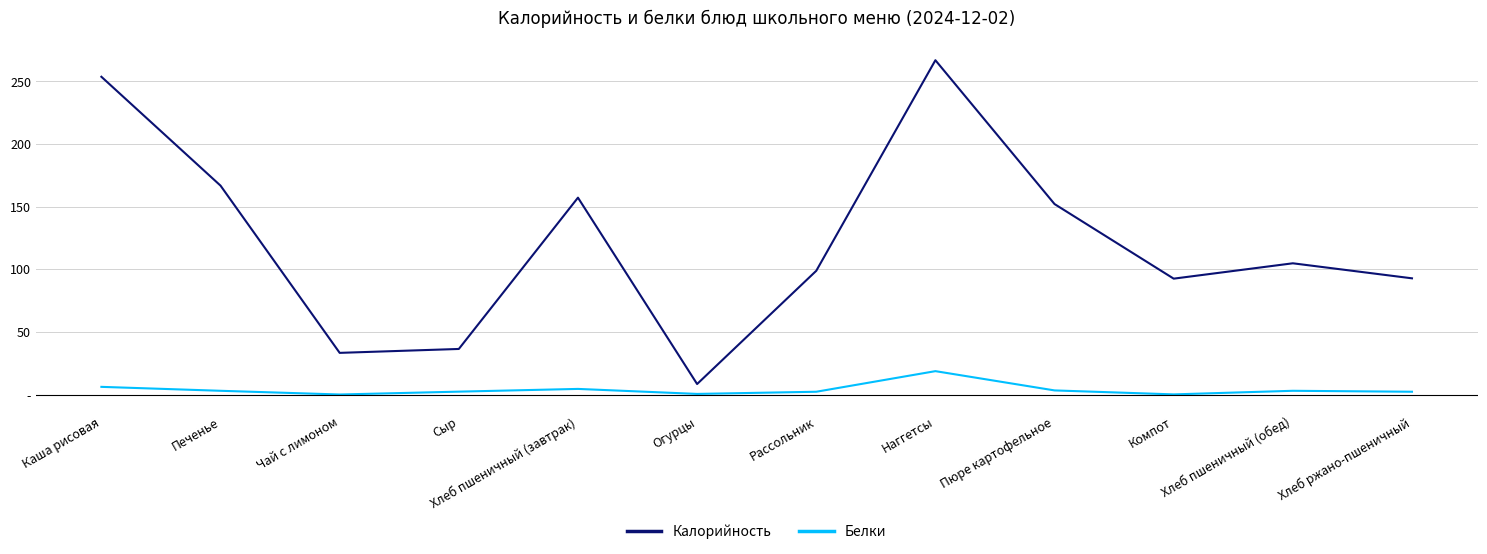

Is this an area chart (filled region under the line)?

No